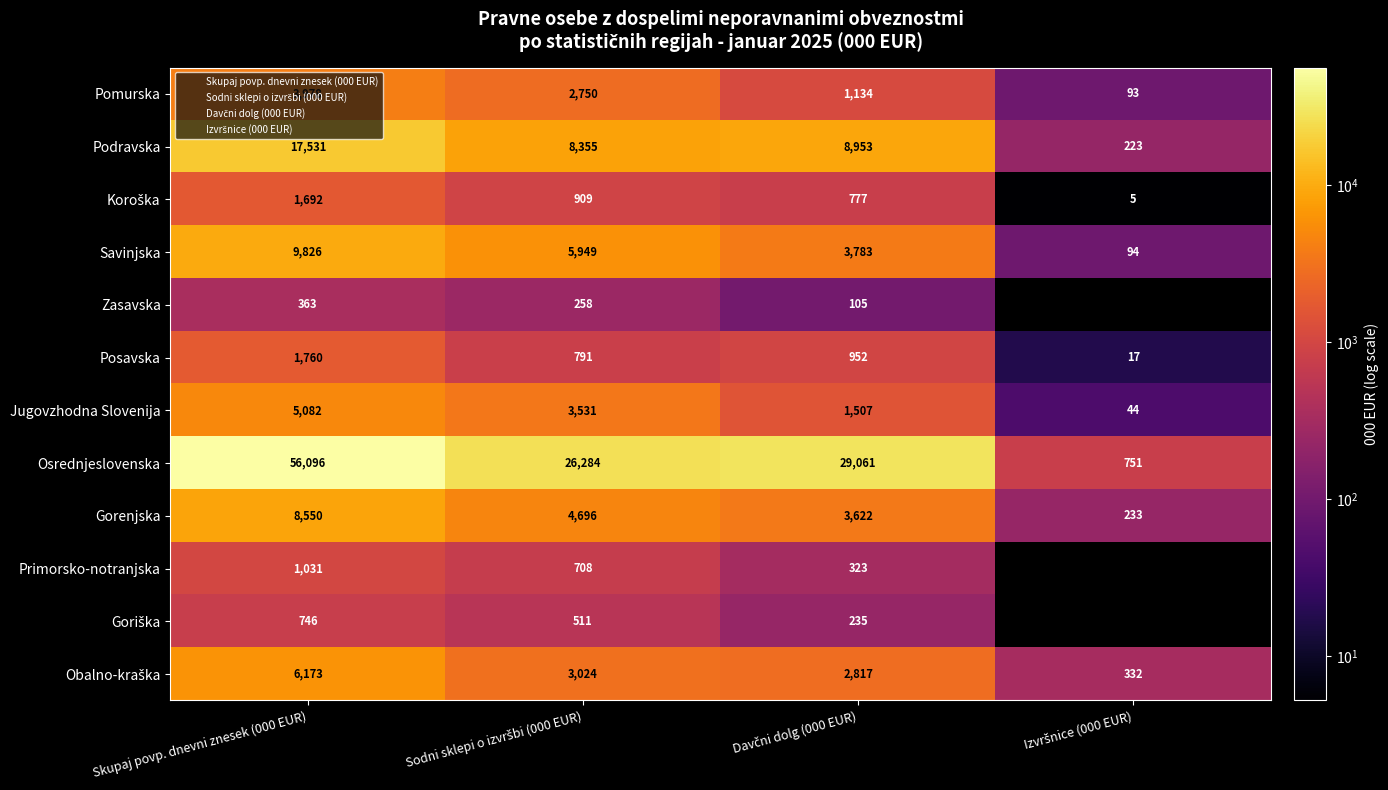

Which has a higher value, Davčni dolg (000 EUR) or Skupaj povp. dnevni znesek (000 EUR)?

Skupaj povp. dnevni znesek (000 EUR)